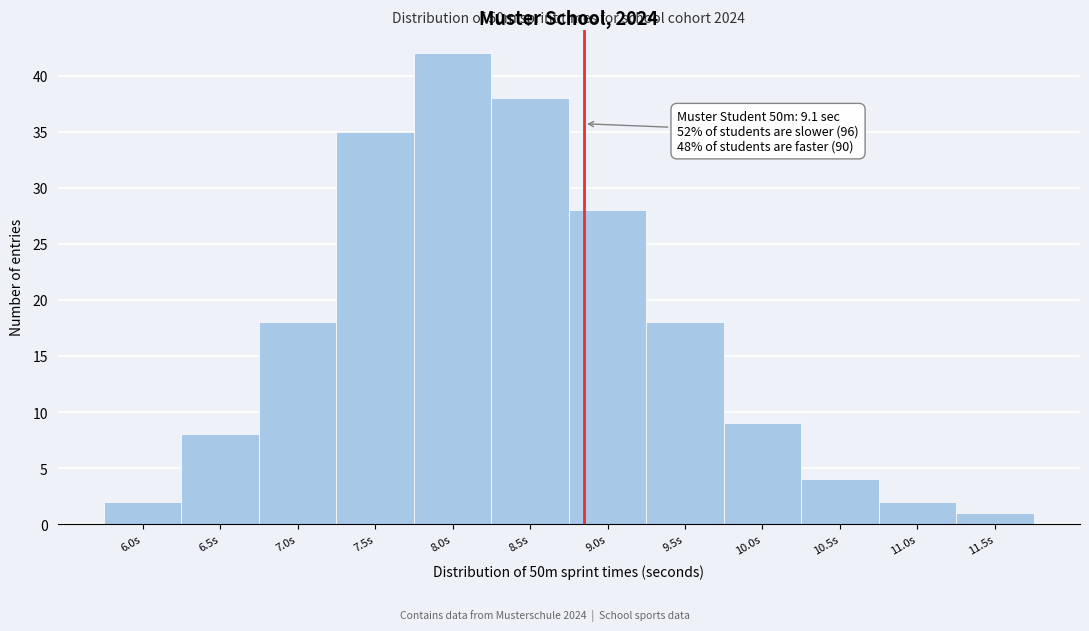

Reading right to left, list all the values displayed in this chart.

1	2	4	9	18	28	38	42	35	18	8	2